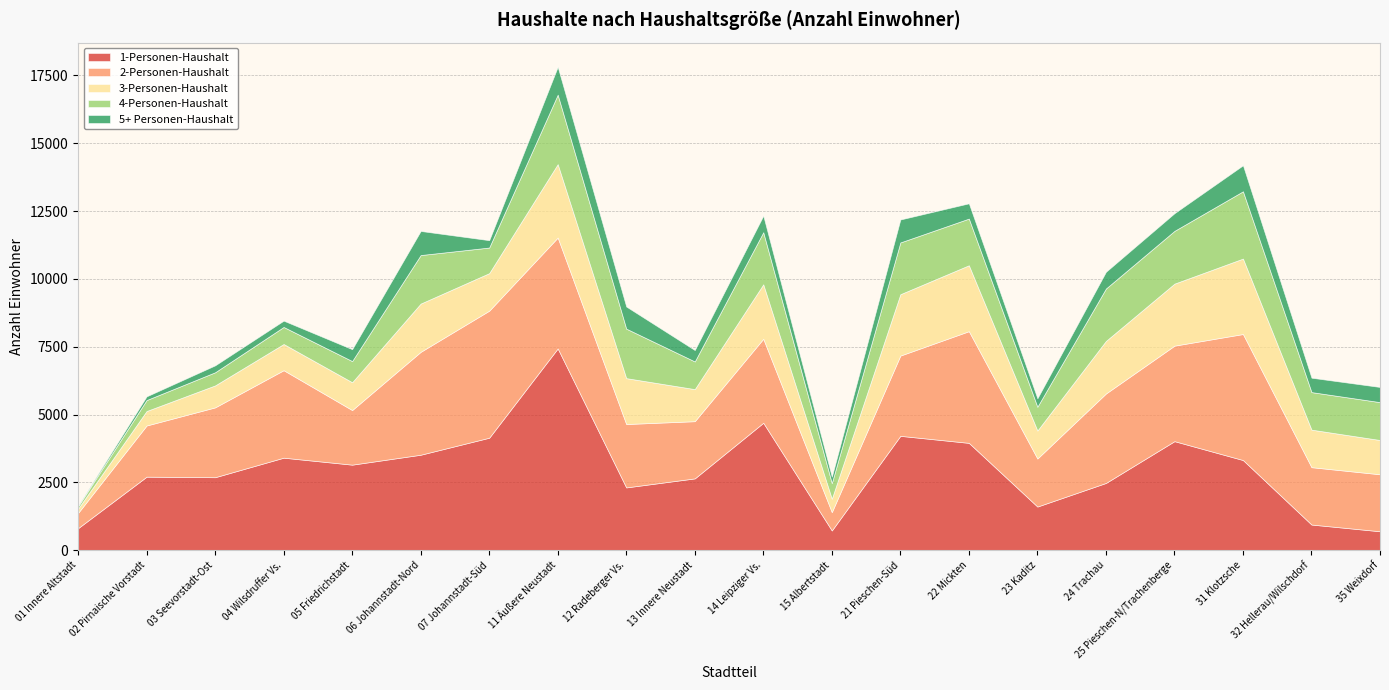

At which label does 2-Personen-Haushalt first exceed 2958?

04 Wilsdruffer Vs.